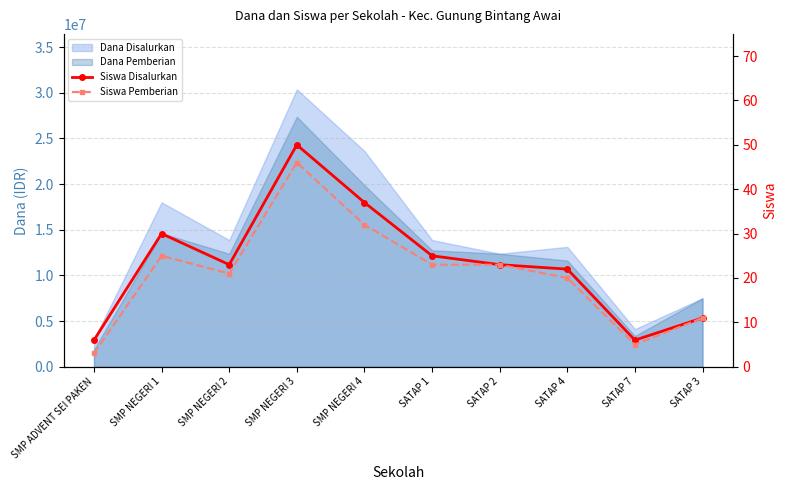

True or false: Siswa Disalurkan and Siswa Pemberian intersect in this chart.

False